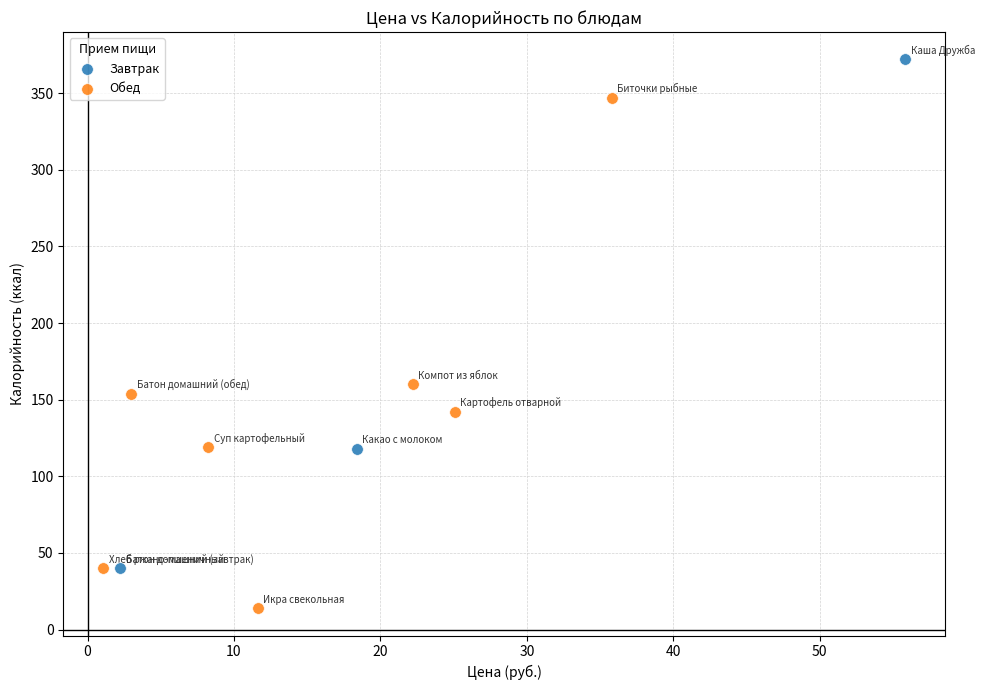

Which series reaches the minimum Y coordinate?

Обед